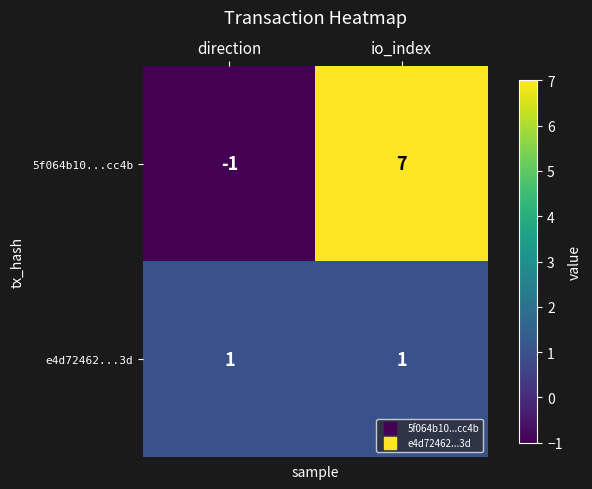

Reading right to left, transcribe all the data shown in this chart.

5f064b10...cc4b: 7	-1
e4d72462...3d: 1	1